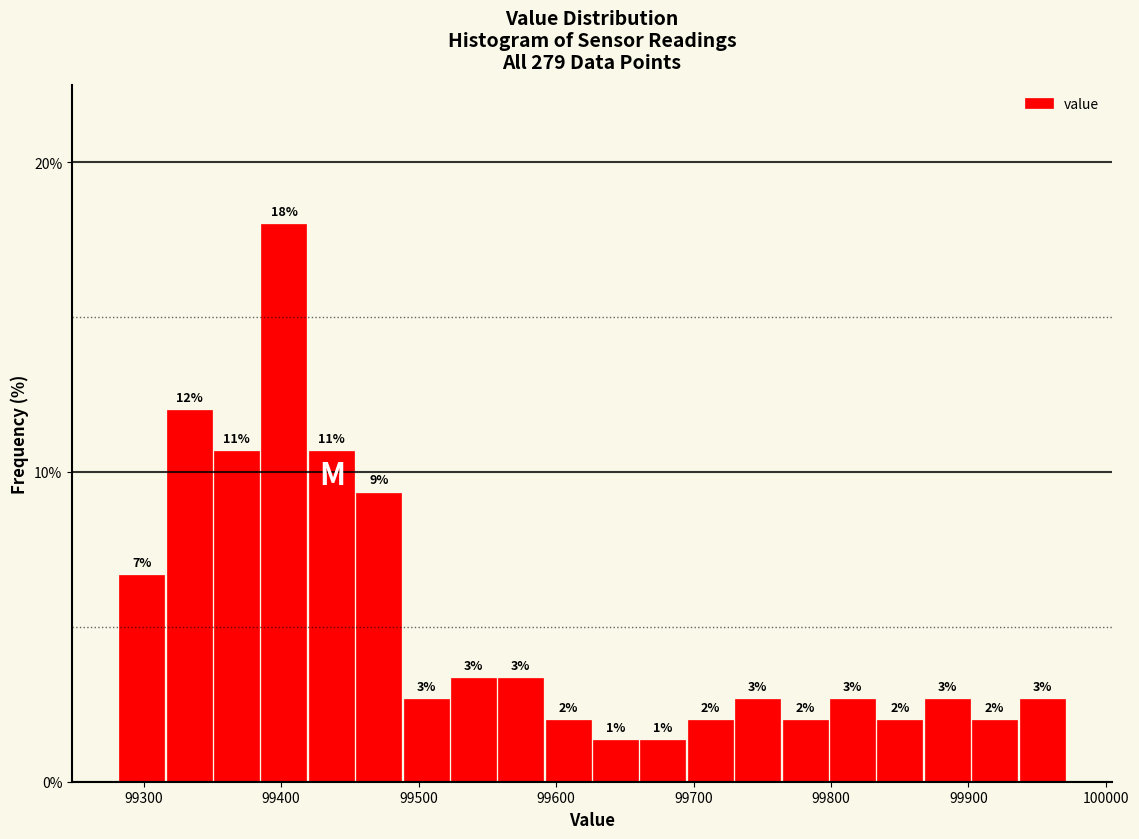

Around what value on the x-axis is the tallest bar? Give the approximate position of its centre, as read against the axis.

99400